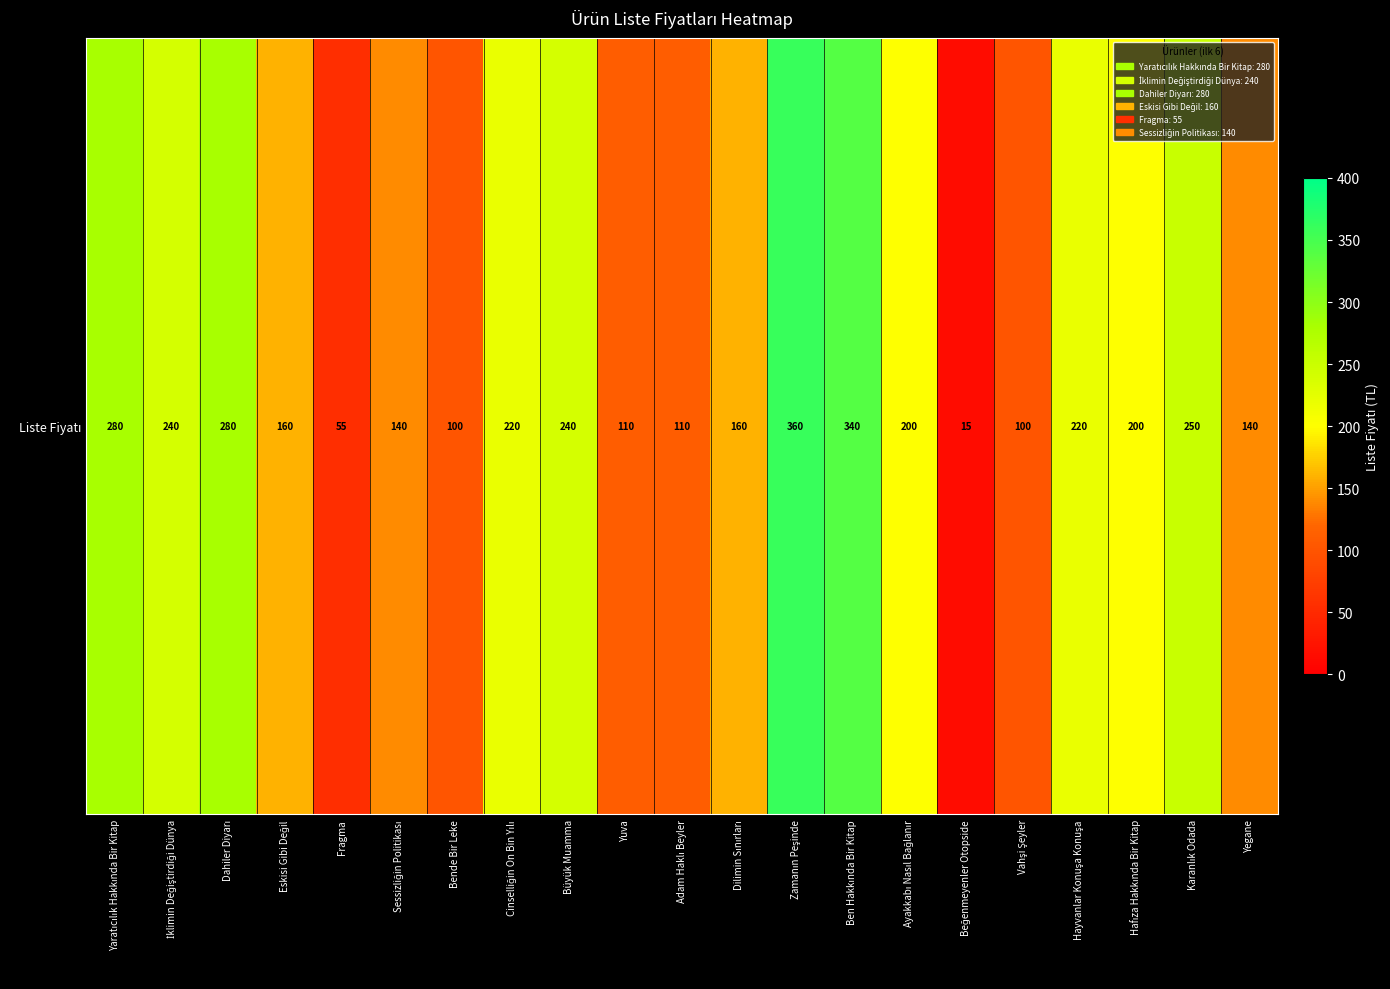

Reading left to right, transcribe all the data shown in this chart.

Yaratıcılık Hakkında Bir Kitap=280	İklimin Değiştirdiği Dünya=240	Dahiler Diyarı=280	Eskisi Gibi Değil=160	Fragma=55	Sessizliğin Politikası=140	Bende Bir Leke=100	Cinselliğin On Bin Yılı=220	Büyük Muamma=240	Yuva=110	Adam Haklı Beyler=110	Dilimin Sınırları=160	Zamanın Peşinde=360	Ben Hakkında Bir Kitap=340	Ayakkabı Nasıl Bağlanır=200	Beğenmeyenler Otopside=15	Vahşi Şeyler=100	Hayvanlar Konuşa Konuşa=220	Hafıza Hakkında Bir Kitap=200	Karanlık Odada=250	Yegane=140